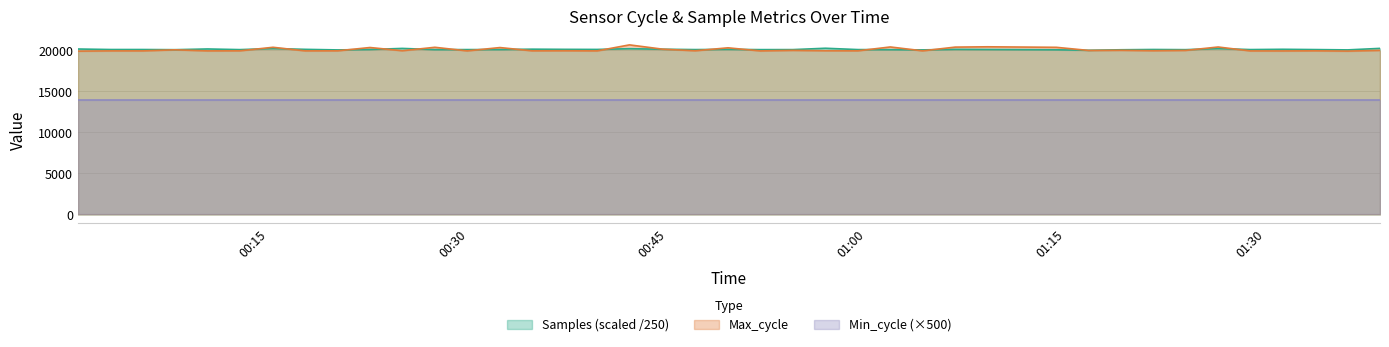

List the labels in order of Samples value, largest first.

2022/04/19 00:56:53, 2022/04/19 01:38:38, 2022/04/19 00:25:02, 2022/04/19 00:15:18, 2022/04/19 01:26:27, 2022/04/19 00:42:08, 2022/04/19 00:10:22, 2022/04/19 00:00:37, 2022/04/19 00:34:49, 2022/04/19 00:44:37, 2022/04/19 01:31:19, 2022/04/19 00:37:16, 2022/04/19 00:17:44, 2022/04/19 00:49:33, 2022/04/19 01:06:39, 2022/04/19 00:39:42, 2022/04/19 01:09:05, 2022/04/19 01:21:34, 2022/04/19 00:22:36, 2022/04/19 00:03:04, 2022/04/19 00:05:30, 2022/04/19 00:32:23, 2022/04/19 01:33:45, 2022/04/19 01:28:53, 2022/04/19 00:29:55, 2022/04/19 00:59:20, 2022/04/19 00:47:05, 2022/04/19 00:54:26, 2022/04/19 00:27:29, 2022/04/19 00:12:48, 2022/04/19 00:51:59, 2022/04/19 01:01:46, 2022/04/19 01:24:00, 2022/04/19 00:07:56, 2022/04/19 01:19:08, 2022/04/19 01:14:16, 2022/04/19 01:04:12, 2022/04/19 01:36:12, 2022/04/19 00:20:10, 2022/04/19 01:16:42